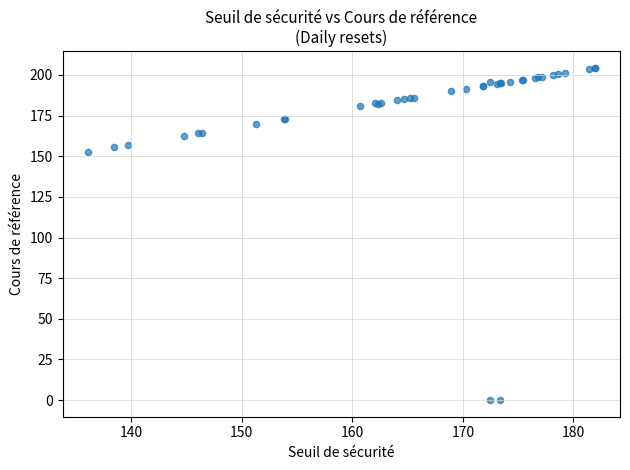

What Y value in the scatter plot is closest to 102?

152.9